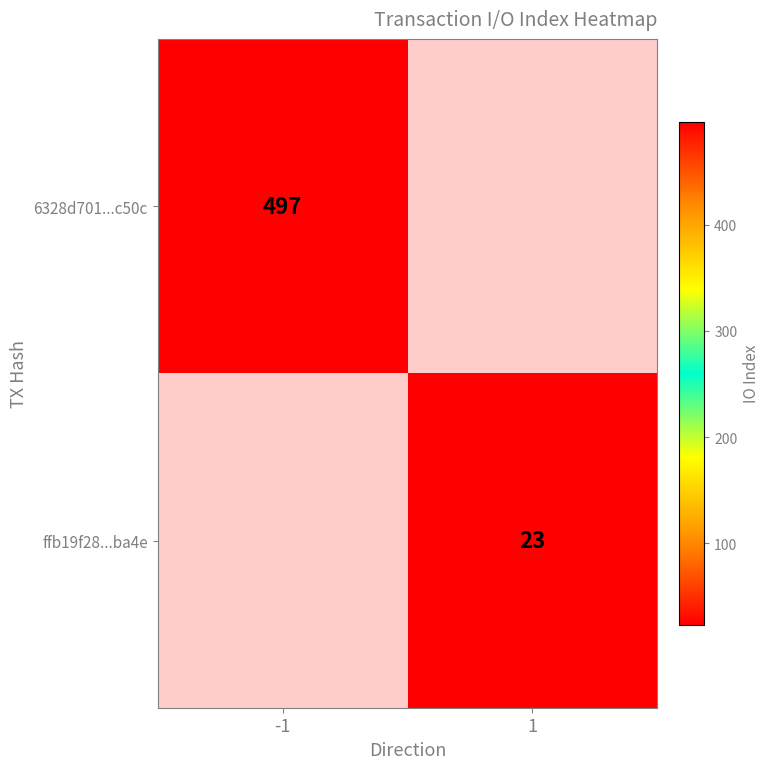

At how many categories does at least one series exceed 307?

1